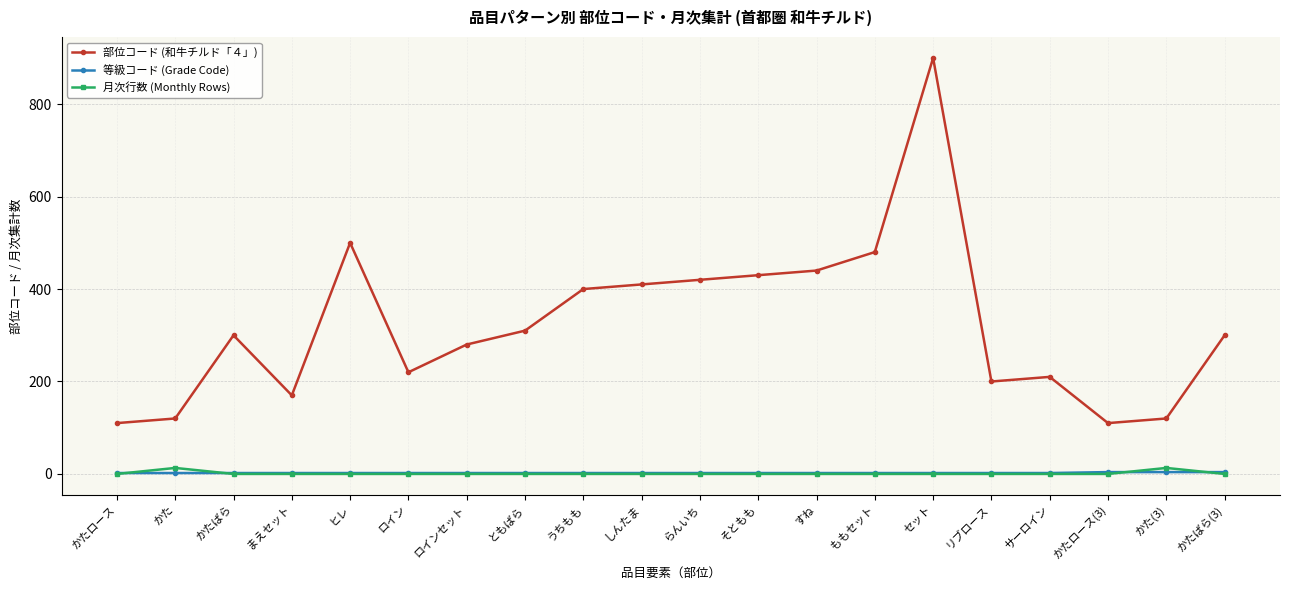

At which category does 部位コード (和牛チルド「４」) reach its first local peak?

かたばら